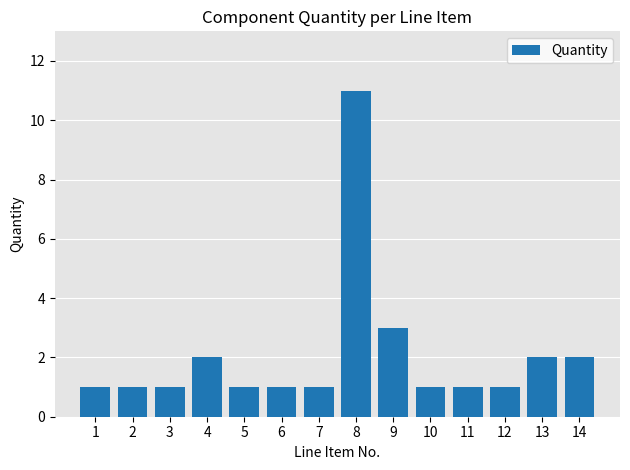

What is the difference between the maximum and second lowest values?

10